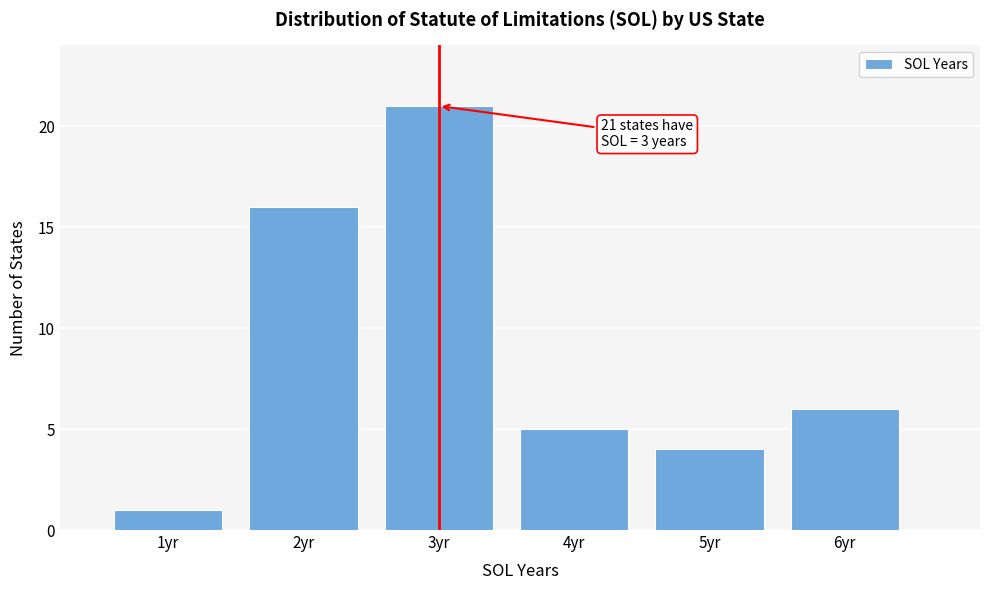

Which range on the x-axis has the tallest bar?

2.5 to 3.5